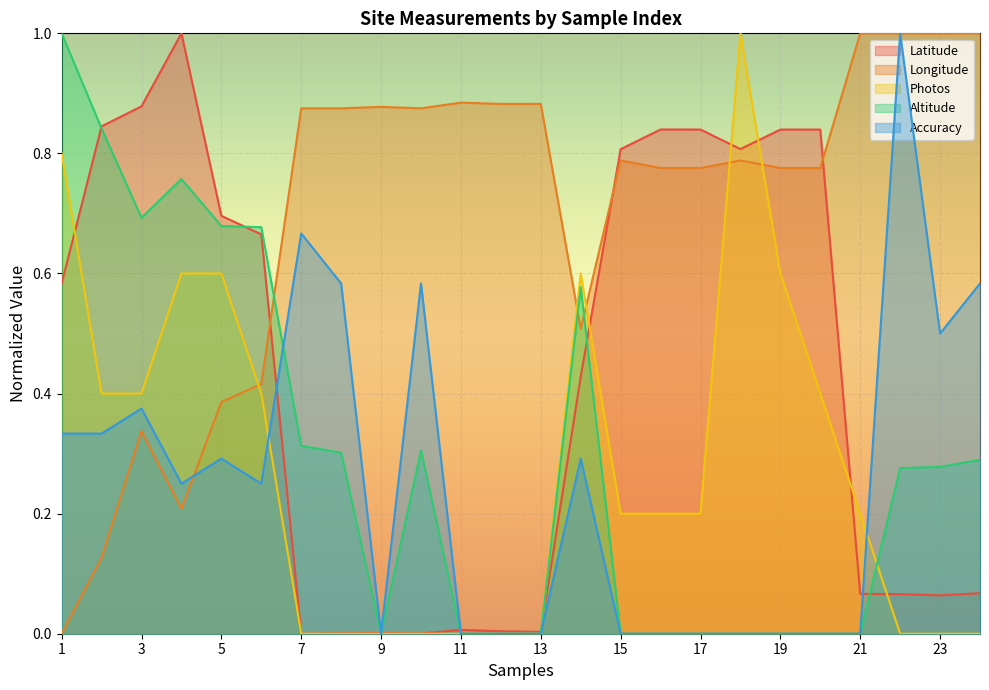

Reading right to left, list all the values displayed in this chart.

Latitude: 0.1	0.1	0.1	0.1	0.8	0.8	0.8	0.8	0.8	0.8	0.4	0.0	0.0	0.0	0.0	0.0	0.0	0.0	0.7	0.7	1.0	0.9	0.8	0.6
Longitude: 1.0	1.0	1.0	1.0	0.8	0.8	0.8	0.8	0.8	0.8	0.5	0.9	0.9	0.9	0.9	0.9	0.9	0.9	0.4	0.4	0.2	0.3	0.1	0.0
Photos: 0.0	0.0	0.0	0.2	0.4	0.6	1.0	0.2	0.2	0.2	0.6	0.0	0.0	0.0	0.0	0.0	0.0	0.0	0.4	0.6	0.6	0.4	0.4	0.8
Altitude: 0.3	0.3	0.3	0.0	0.0	0.0	0.0	0.0	0.0	0.0	0.6	0.0	0.0	0.0	0.3	0.0	0.3	0.3	0.7	0.7	0.8	0.7	0.8	1.0
Accuracy: 0.6	0.5	1.0	0.0	0.0	0.0	0.0	0.0	0.0	0.0	0.3	0.0	0.0	0.0	0.6	0.0	0.6	0.7	0.2	0.3	0.2	0.4	0.3	0.3